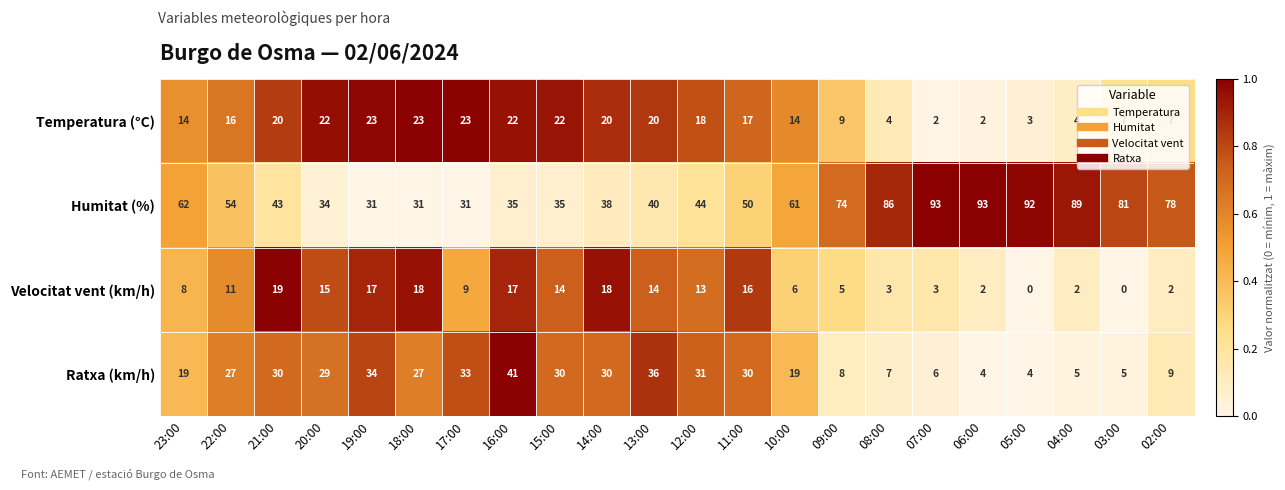

How many values in the Temperatura (°C) series are below 17?

11